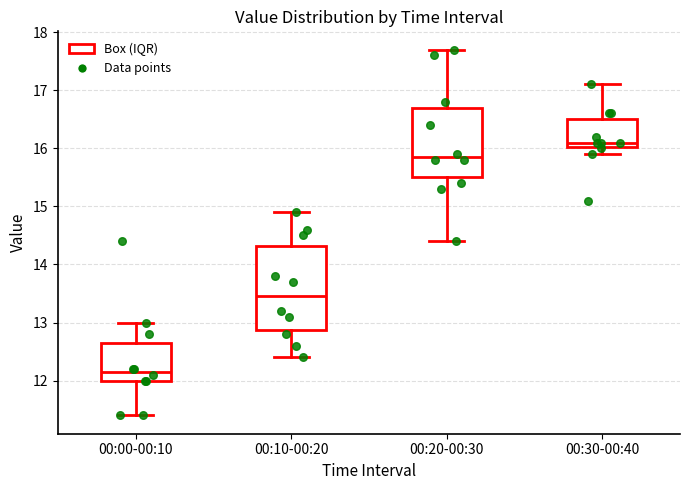

Comparing the boxes themselves (not the whiskers), which one is the tallest?

00:10-00:20